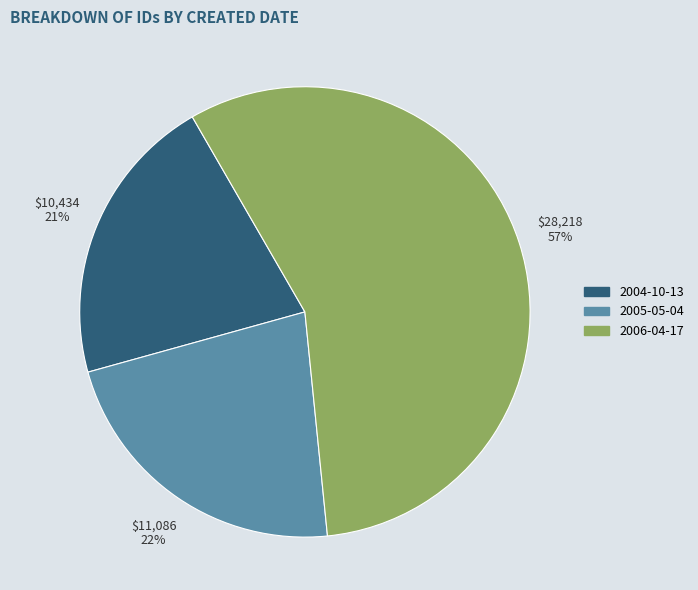

Is there a majority slice in this chart?

Yes